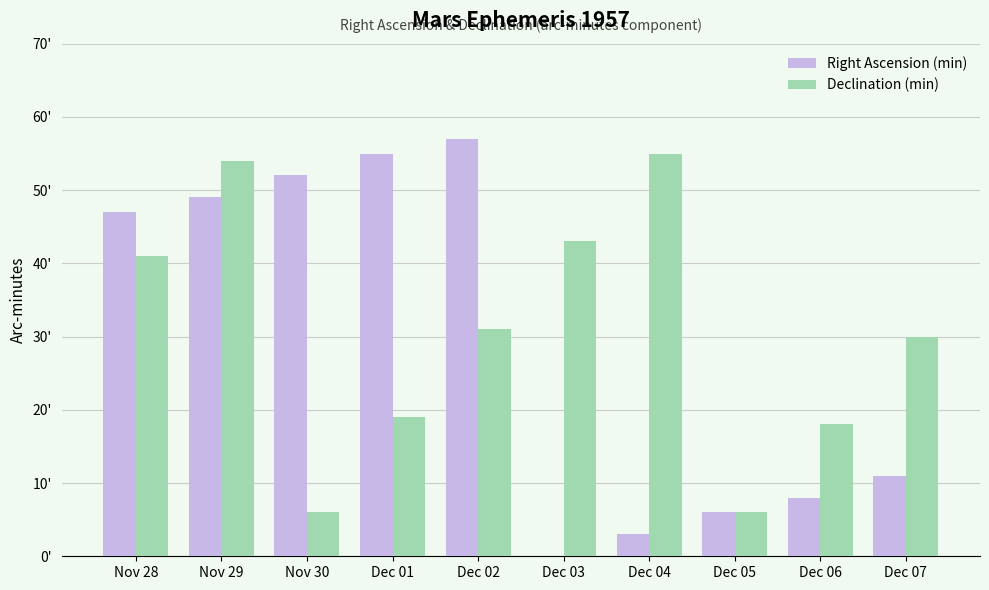

What position from the right is Dec 06?

2